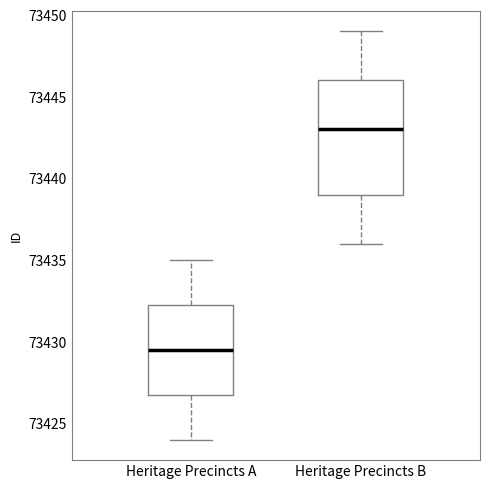

Which box is the tallest, from its lower edge to its upper edge?

Heritage Precincts B